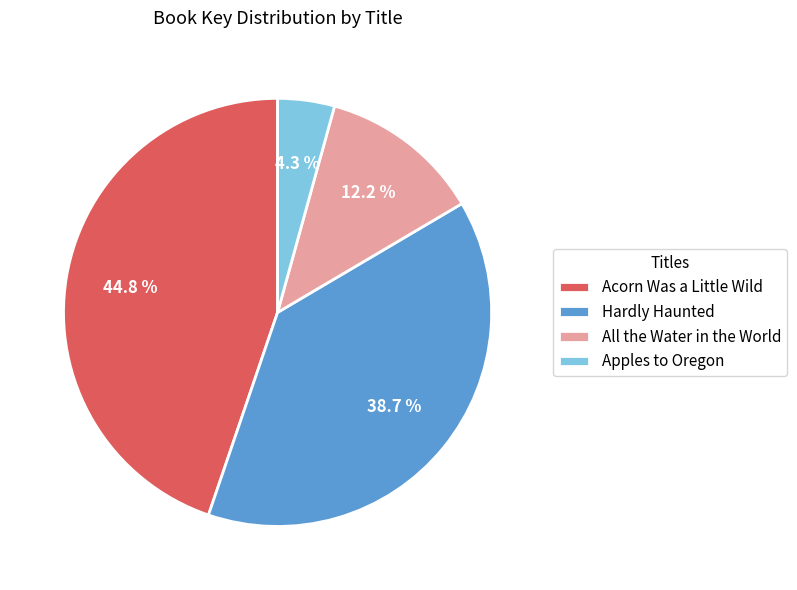

To the nearest percent, what percentage of the pie is Apples to Oregon?

4%